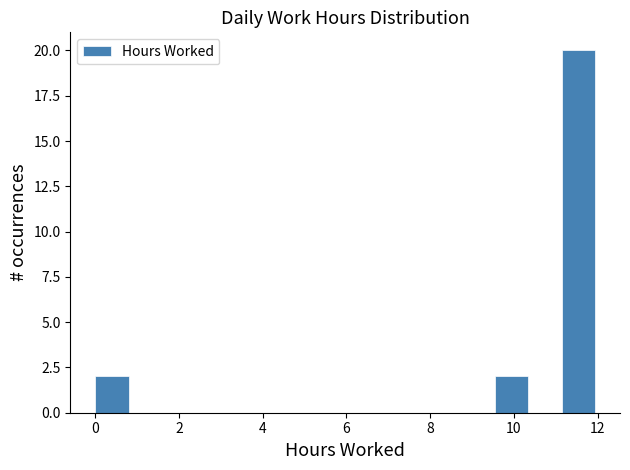

Read against the x-axis, roughly where is the centre of the tallest bar?

11.6